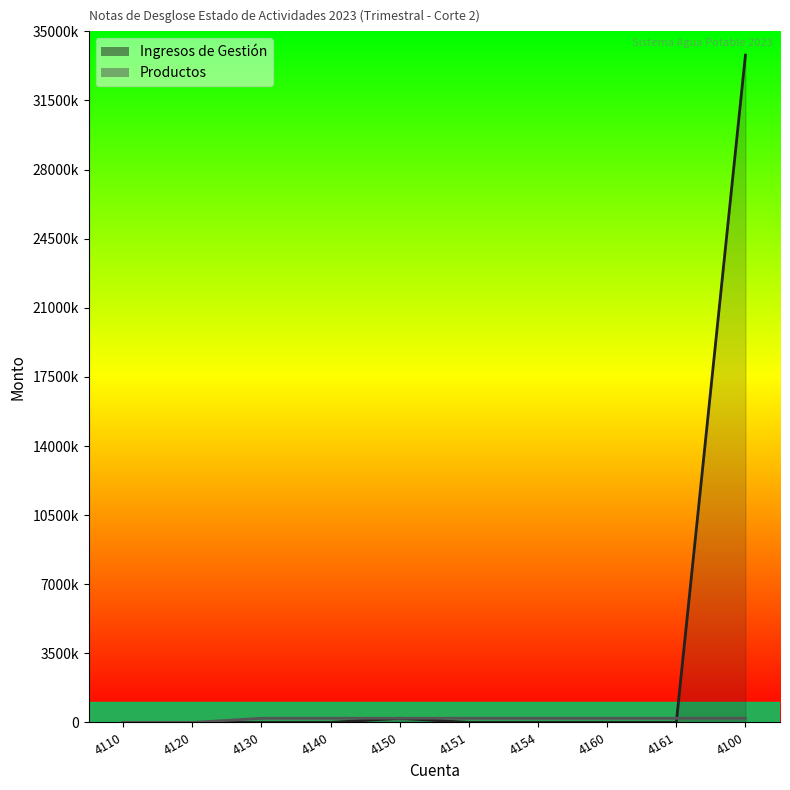

How many distinct data groups are displayed?

2